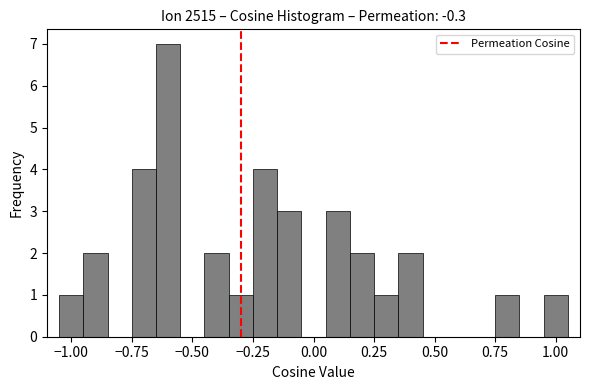

Read against the x-axis, roughly where is the centre of the tallest bar?

-0.60